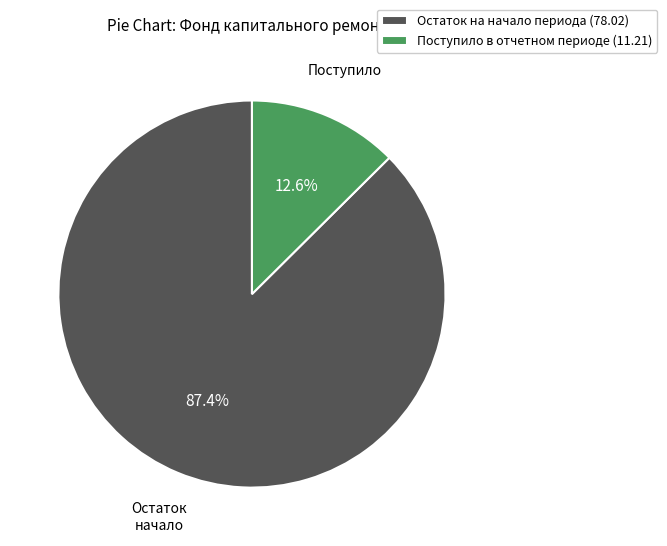

Which has a higher value, Остаток на начало периода (78.02) or Поступило в отчетном периоде (11.21)?

Остаток на начало периода (78.02)